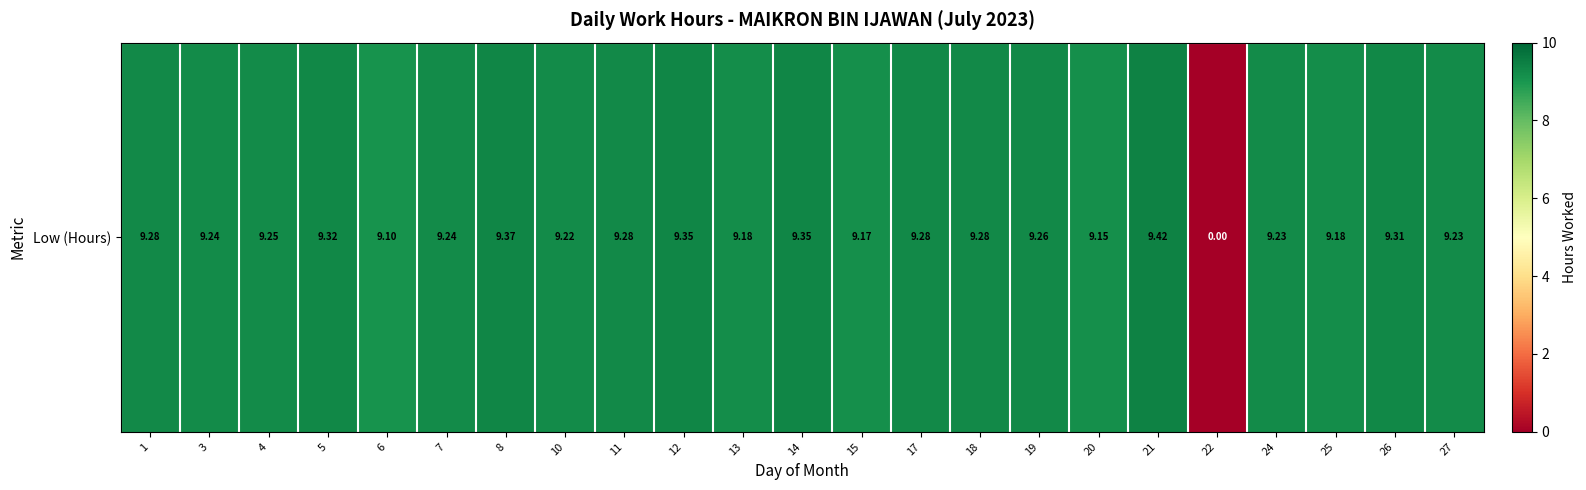

Which has a higher value, 15 or 4?

4